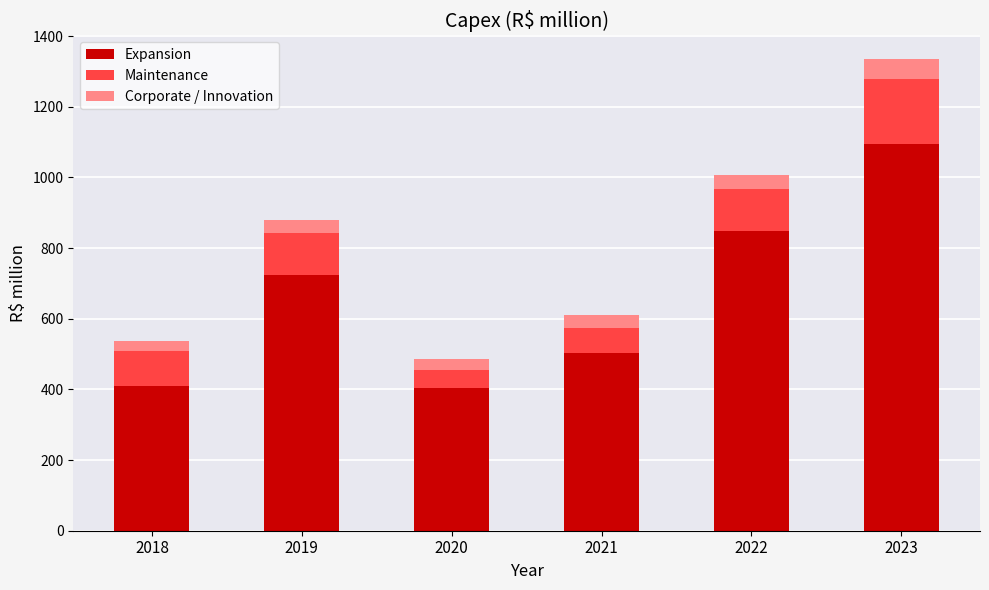

What is the total value across all series at 2023?

1335.5